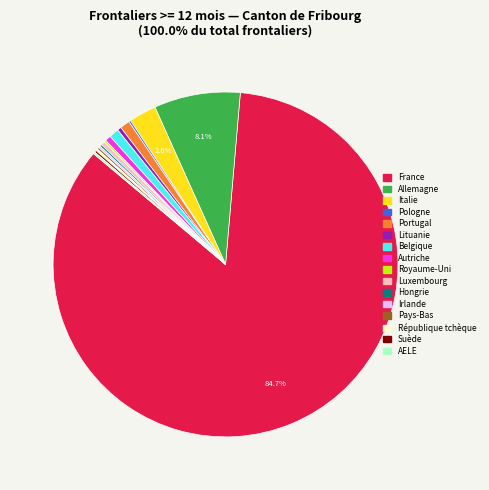

Is there a majority slice in this chart?

Yes